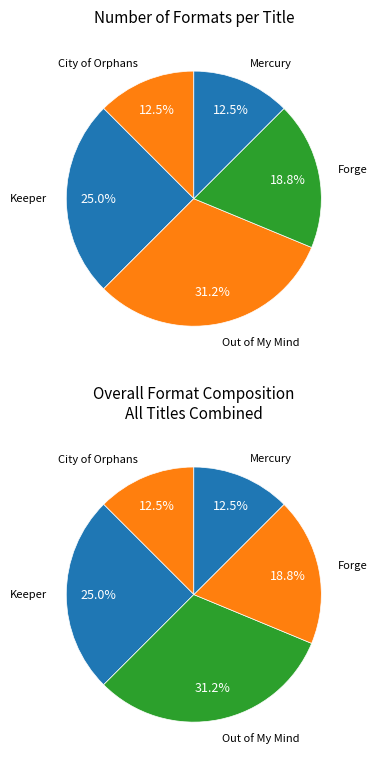

To the nearest percent, what percentage of the pie is Out of My Mind?

31%